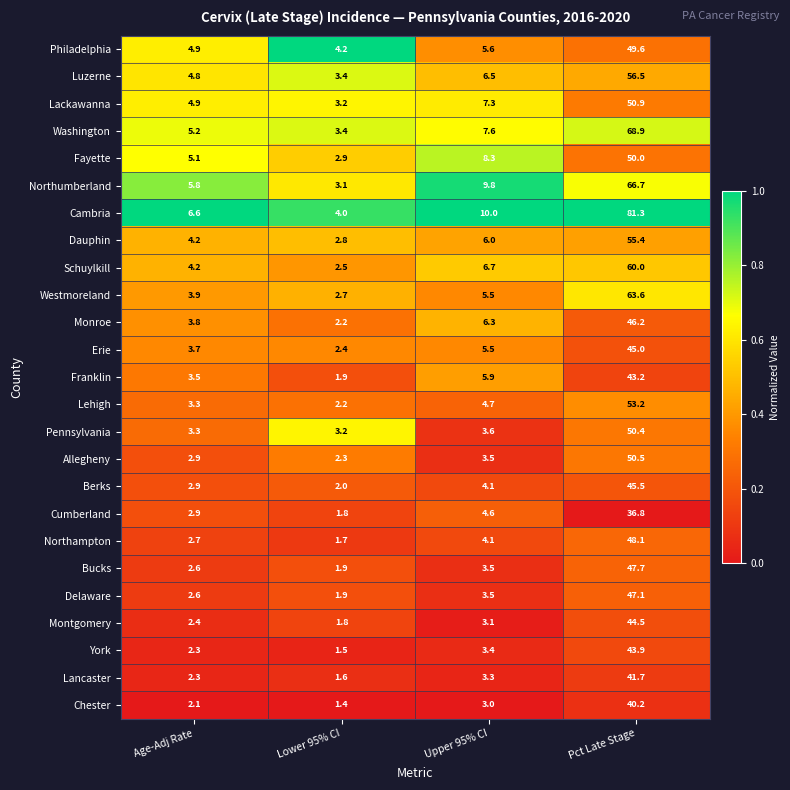

The Chester series shows 0.7 at Upper 95% CI. True or false?

False